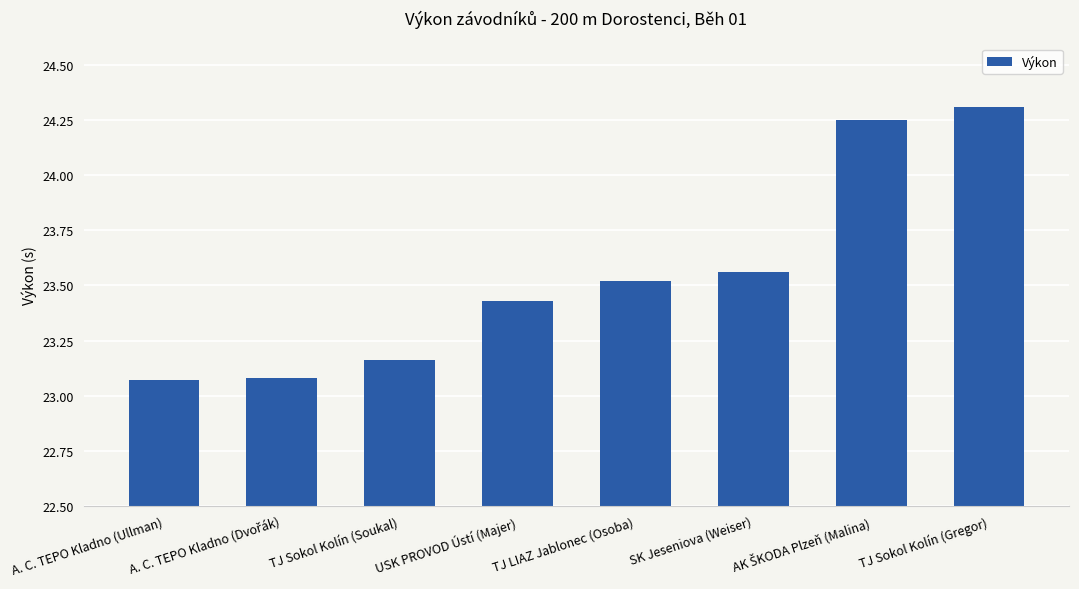

Which has a higher value, TJ Sokol Kolín (Gregor) or SK Jeseniova (Weiser)?

TJ Sokol Kolín (Gregor)